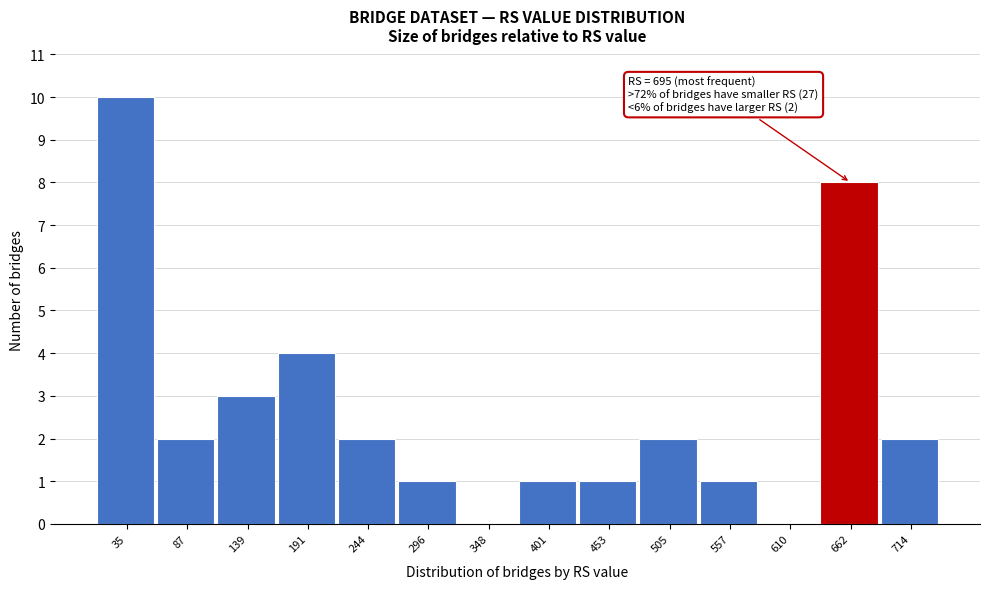

Reading left to right, extract all data points from this chart.

35=10	87=2	139=3	191=4	244=2	296=1	348=0	401=1	453=1	505=2	557=1	610=0	662=8	714=2